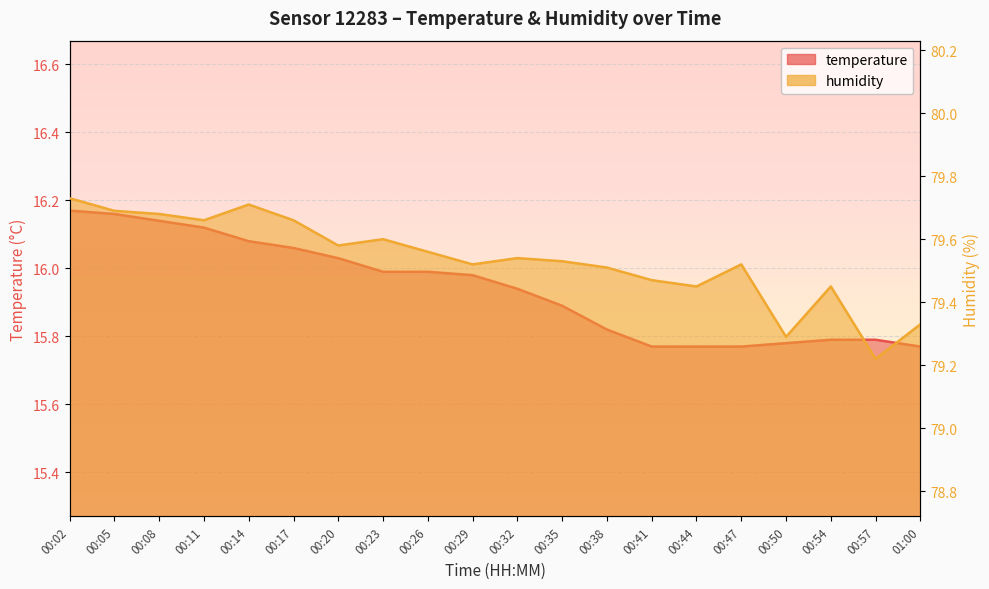

Reading right to left, transcribe all the data shown in this chart.

temperature: 15.8	15.8	15.8	15.8	15.8	15.8	15.8	15.8	15.9	15.9	16.0	16.0	16.0	16.0	16.1	16.1	16.1	16.1	16.2	16.2
humidity: 79.3	79.2	79.5	79.3	79.5	79.5	79.5	79.5	79.5	79.5	79.5	79.6	79.6	79.6	79.7	79.7	79.7	79.7	79.7	79.7